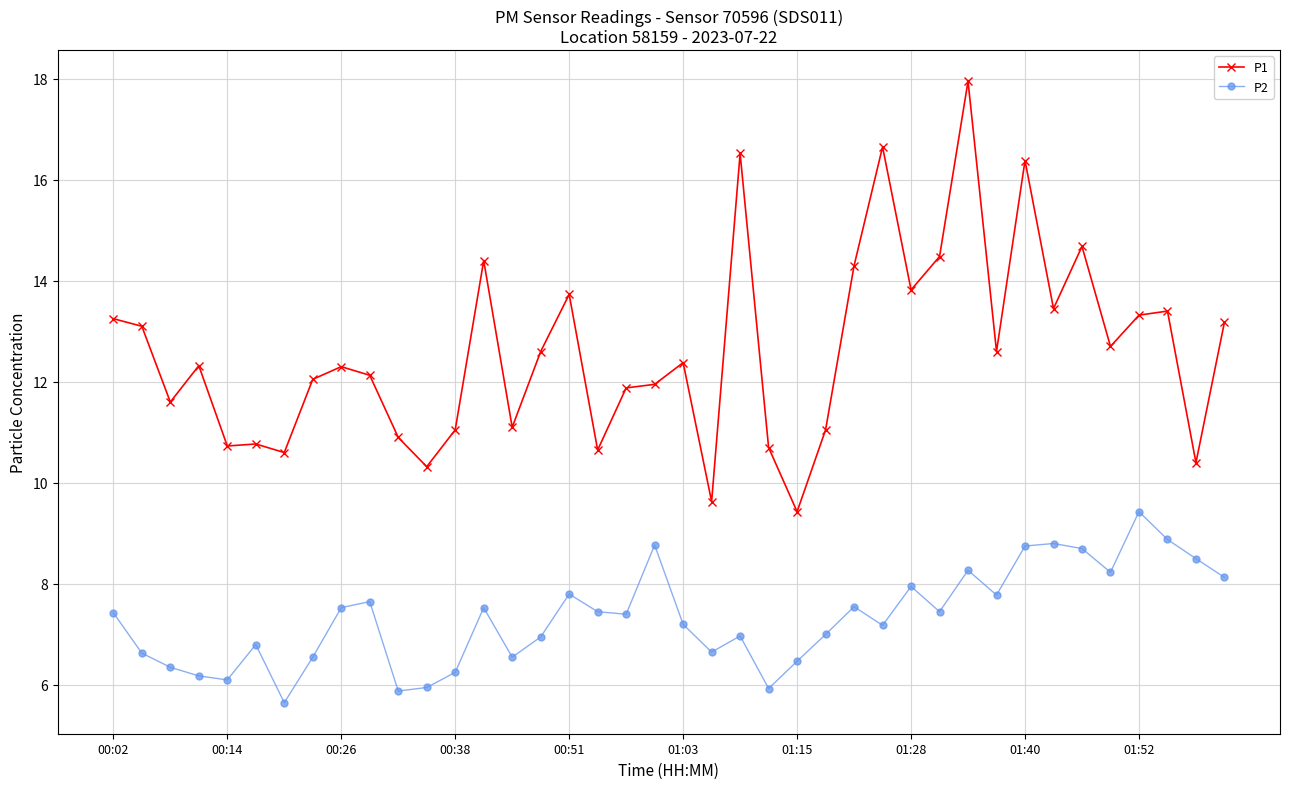

Rank the series by their maximum value, from highest to lowest.

P1, P2